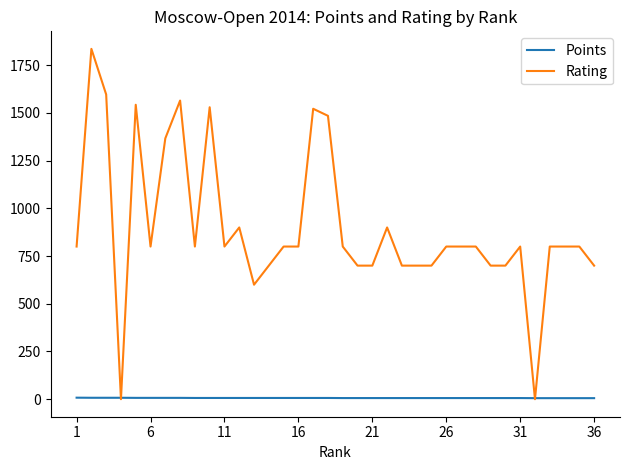

Which series has the largest range (max minus min)?

Rating